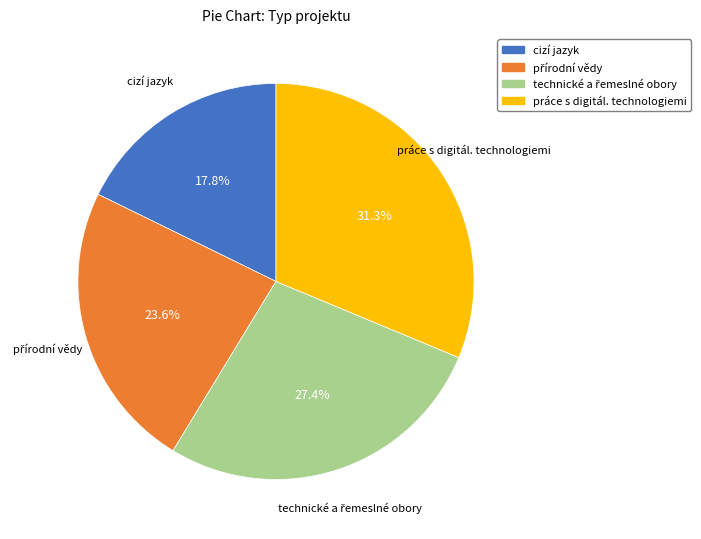

Does cizí jazyk account for over 50% of the chart?

No